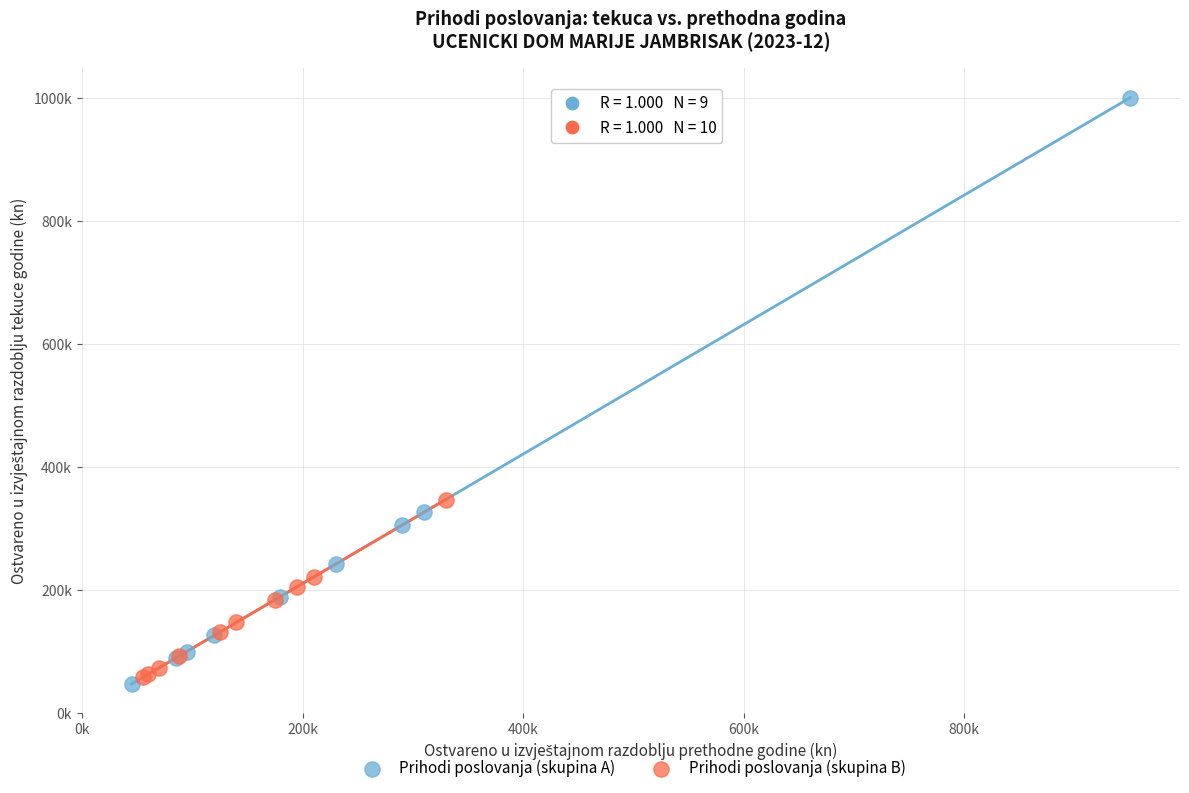

Which series has the largest Y range (max minus min)?

Prihodi poslovanja (skupina A)